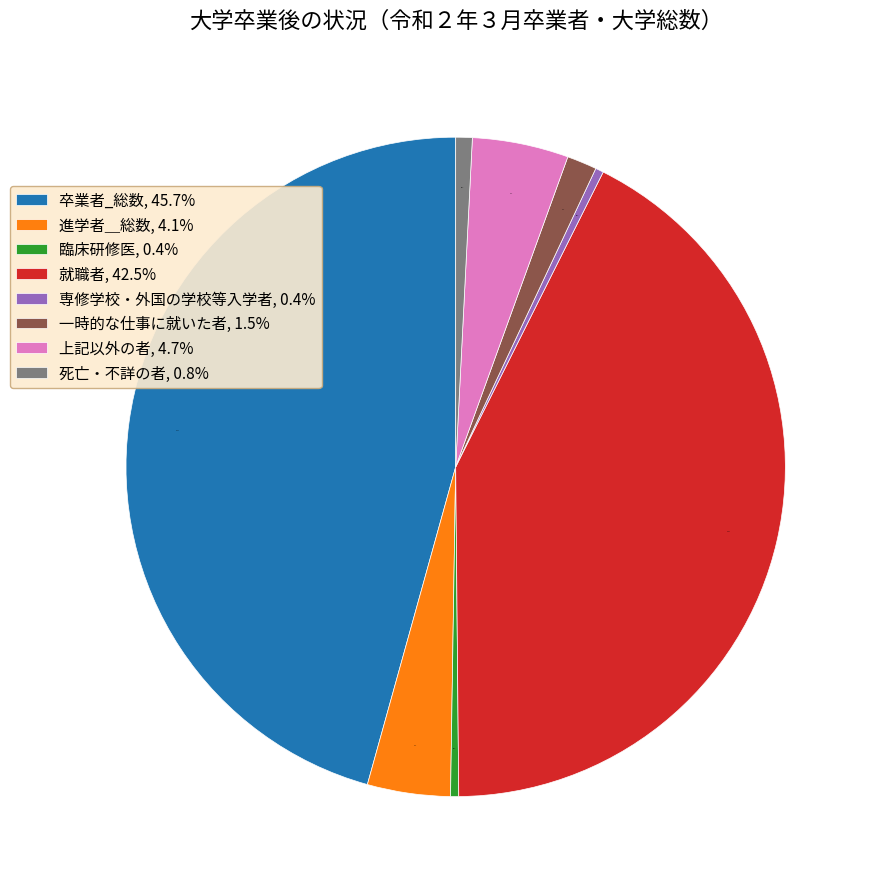

Is 臨床研修医 the majority of the pie?

No